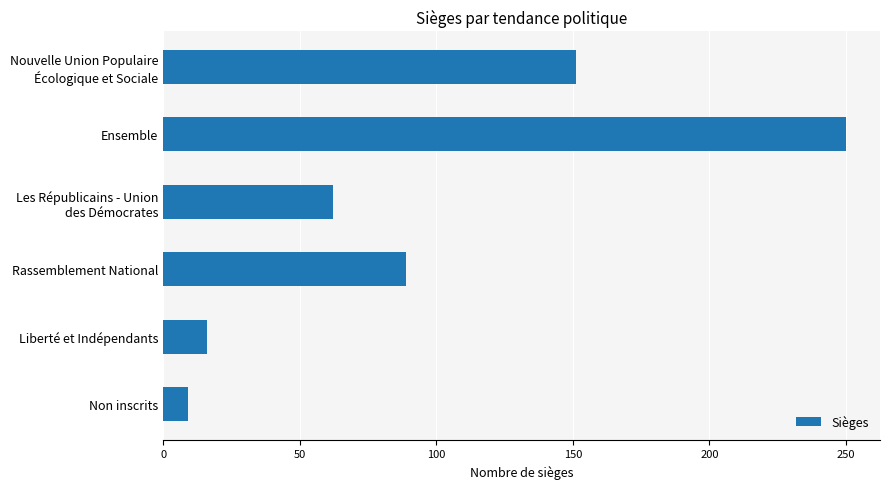

How many bars are there in total?

6